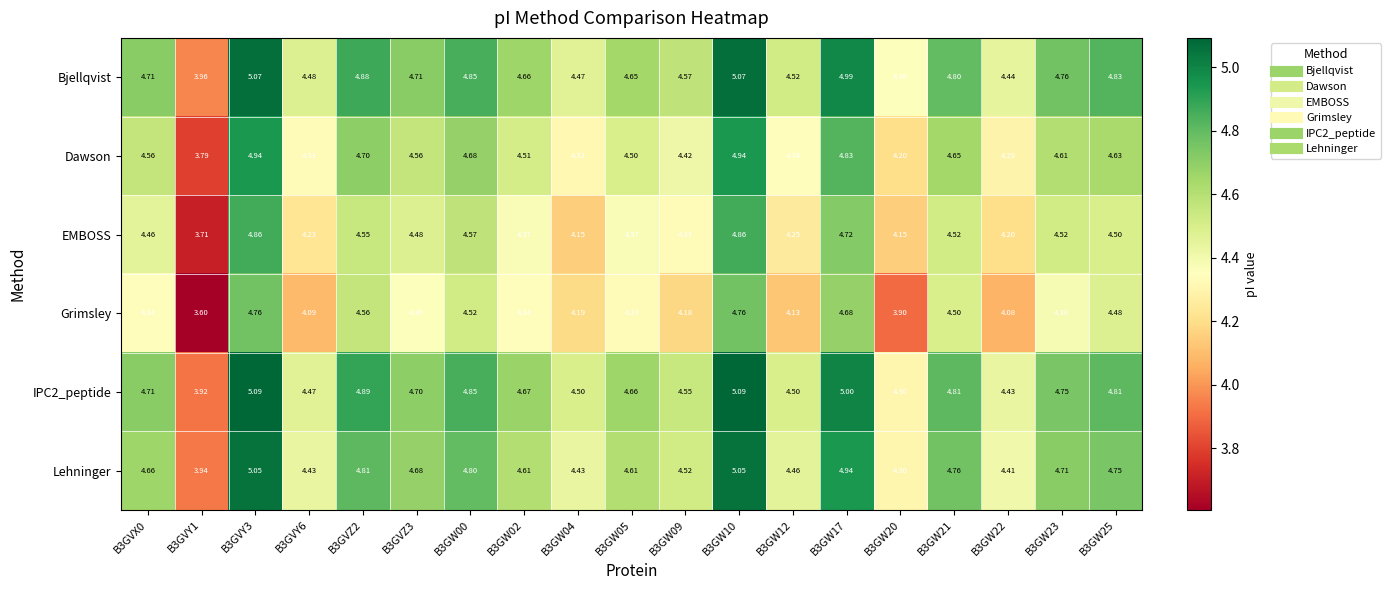

Which category has the lowest value across all series?

B3GVY1